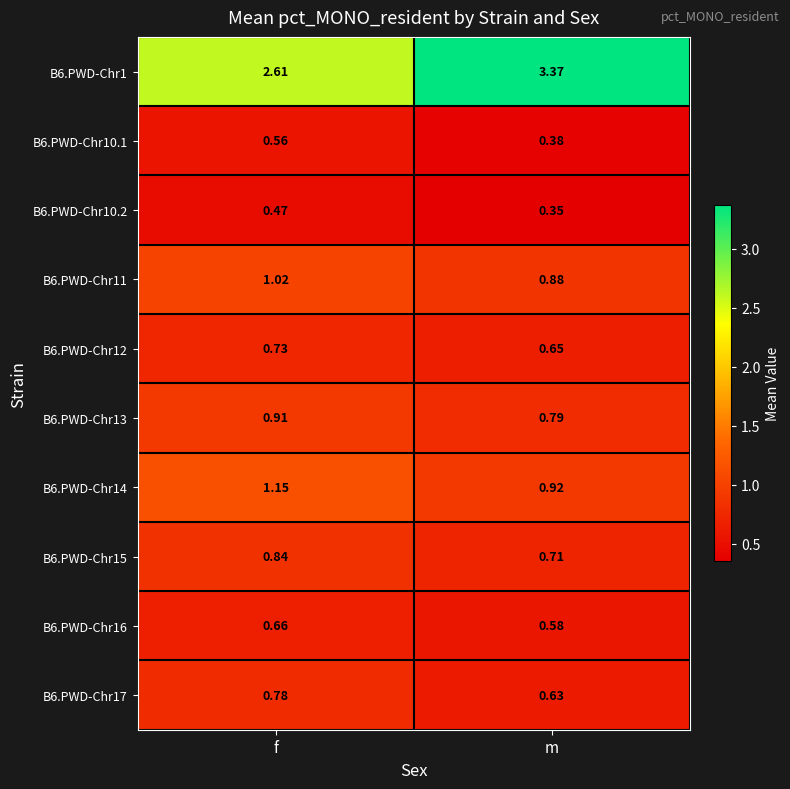

List the labels in order of B6.PWD-Chr12 value, largest first.

f, m